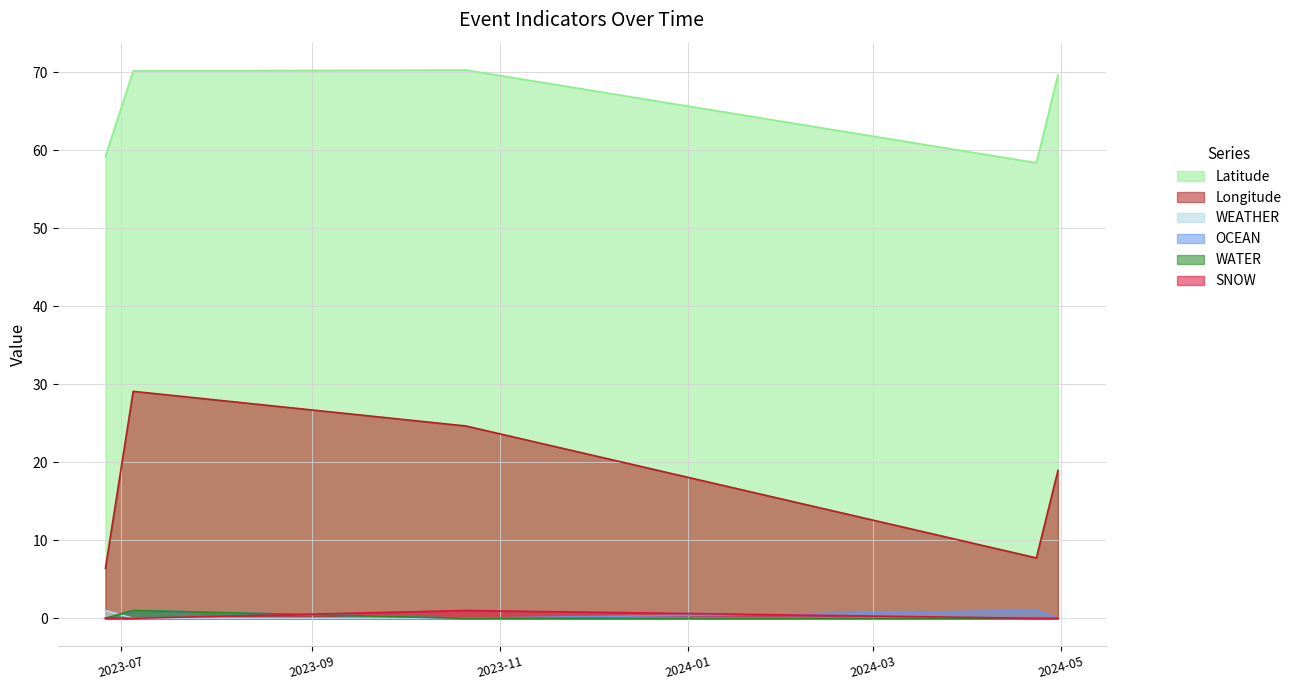

The value of SNOW at 2024-04-30 is 0. True or false?

False